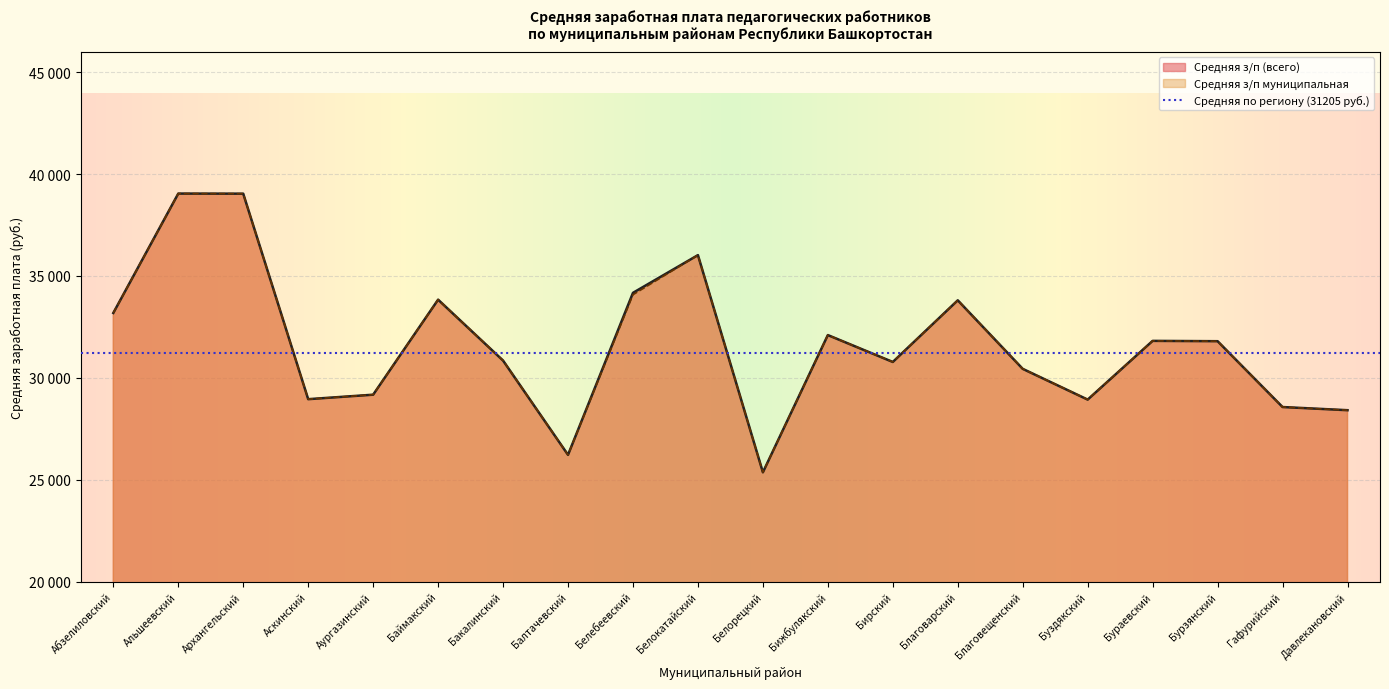

What is the value of the Отношение к средней (%, всего) point at the 14th from the left?

33804.1